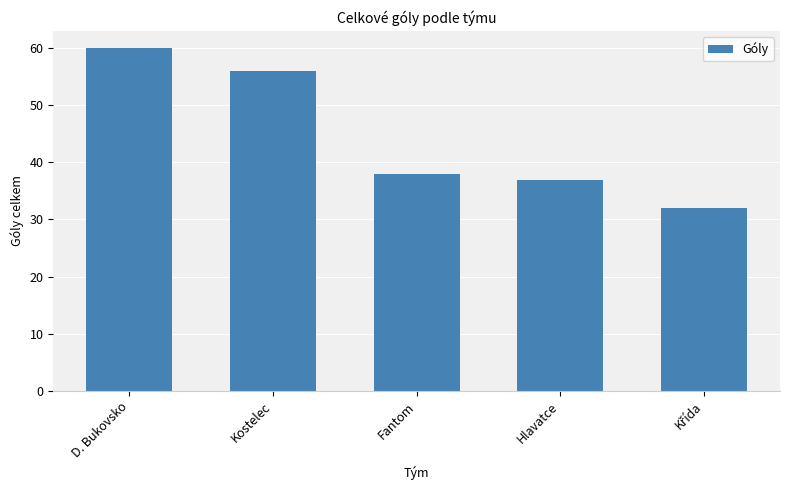

True or false: the data shows 60 at D. Bukovsko.

True